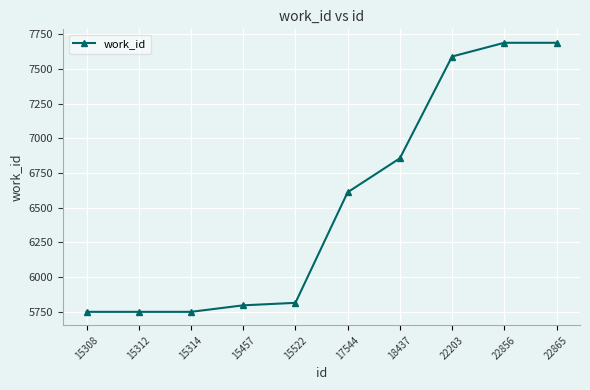

Does the chart have visible grid lines?

Yes